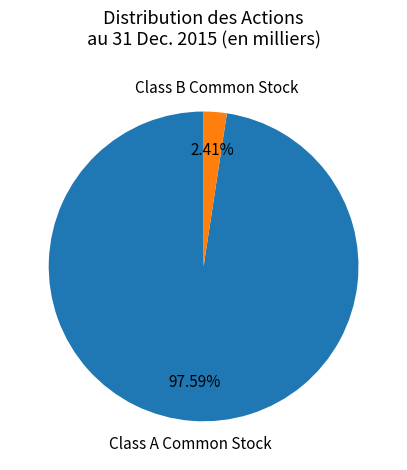

What is the largest slice in the pie chart?

Class A Common Stock